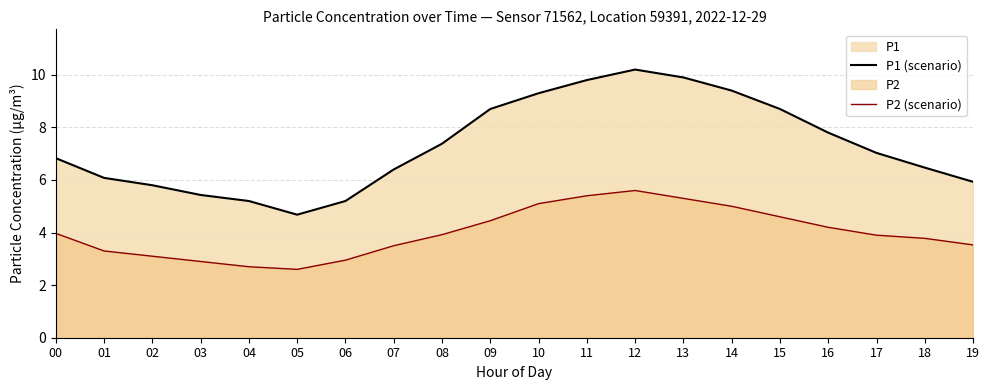

Reading right to left, what are all the values shown in this chart?

P1 (scenario): 5.9	6.5	7.0	7.8	8.7	9.4	9.9	10.2	9.8	9.3	8.7	7.4	6.4	5.2	4.7	5.2	5.4	5.8	6.1	6.8
P2 (scenario): 3.5	3.8	3.9	4.2	4.6	5.0	5.3	5.6	5.4	5.1	4.5	3.9	3.5	3.0	2.6	2.7	2.9	3.1	3.3	4.0